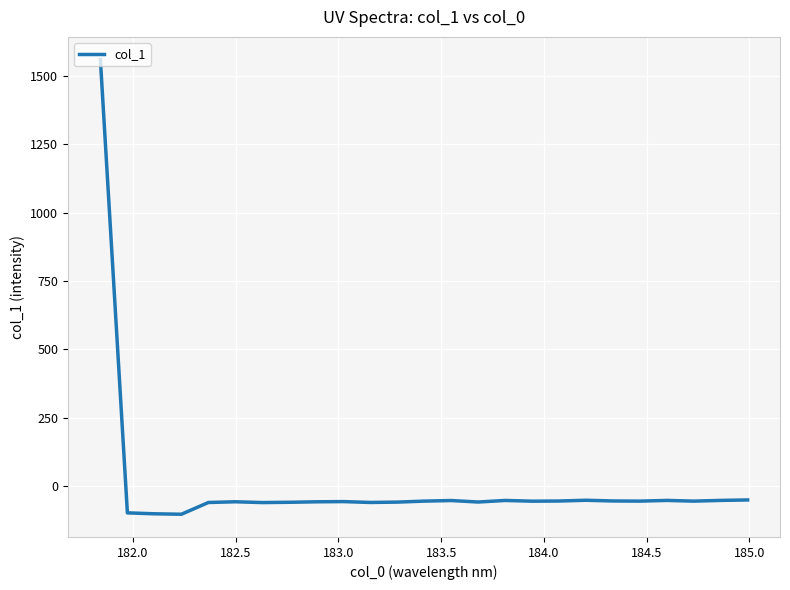

What is the minimum value shown in the chart?

-102.6